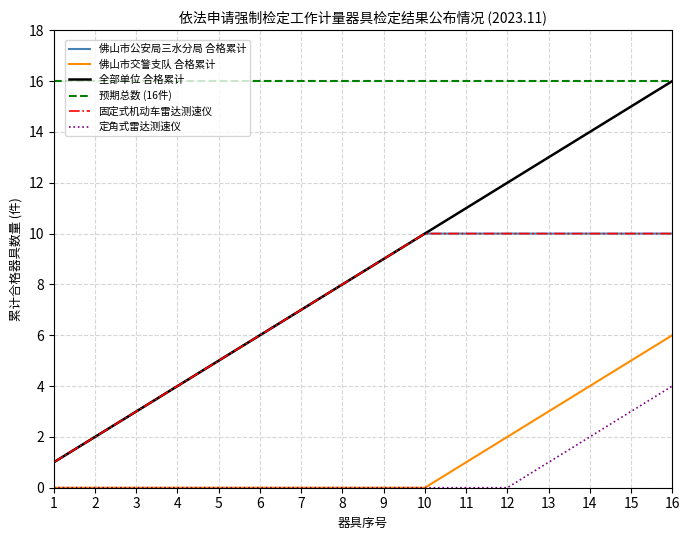

Does the chart have visible grid lines?

Yes